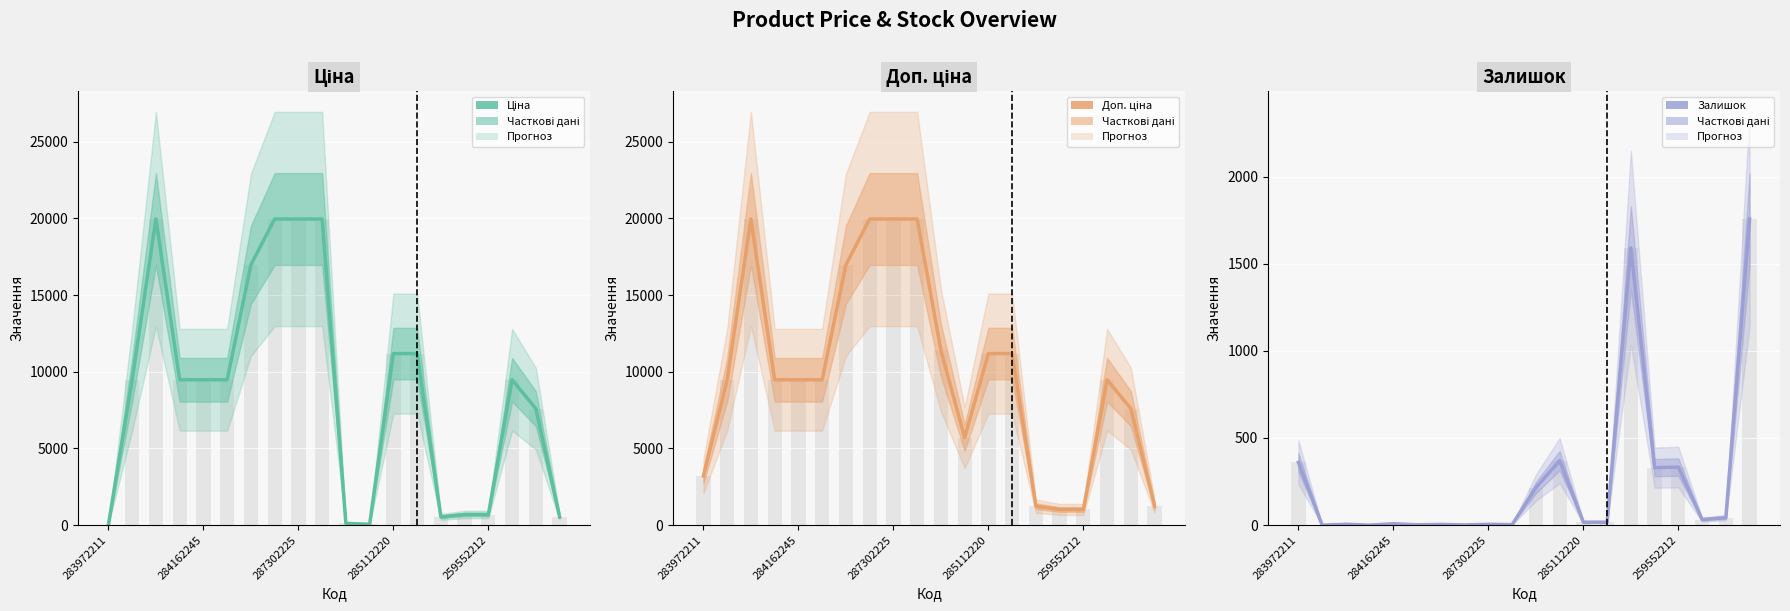

What is the difference between the highest and lowest values at 284162245?

9480.1